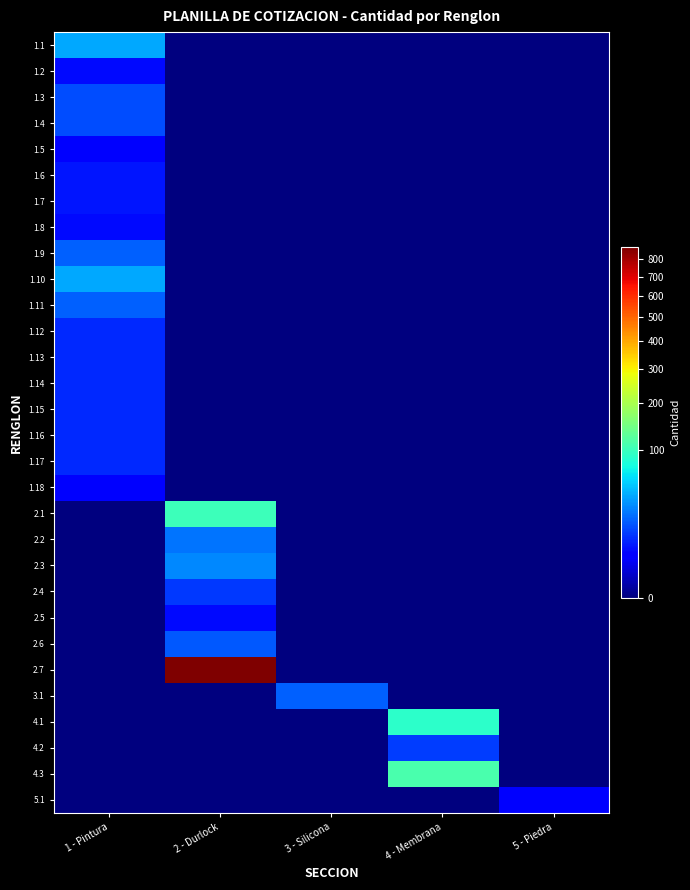

What is the maximum value shown in the chart?

872